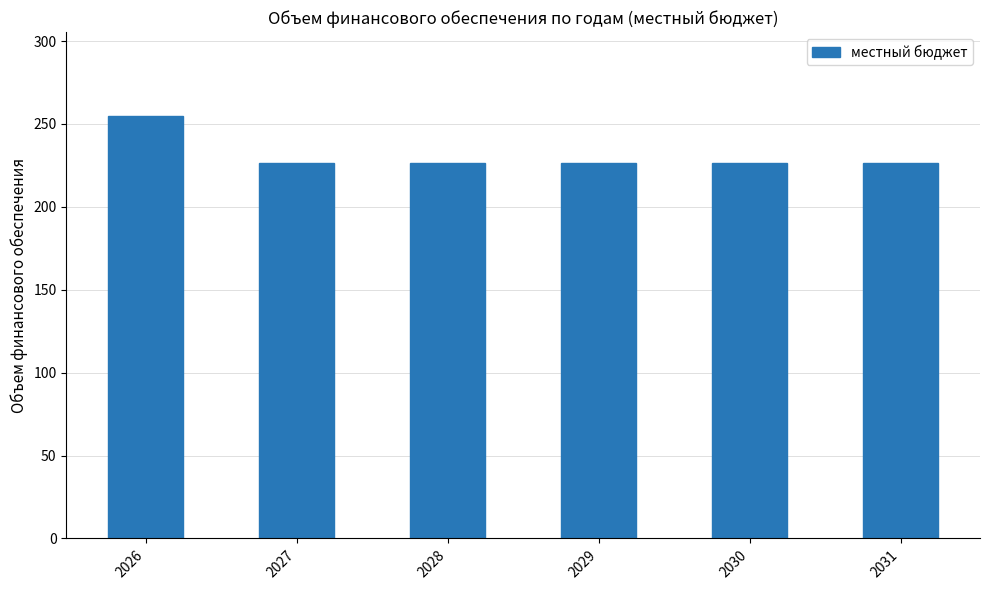

How many bars are there in total?

6